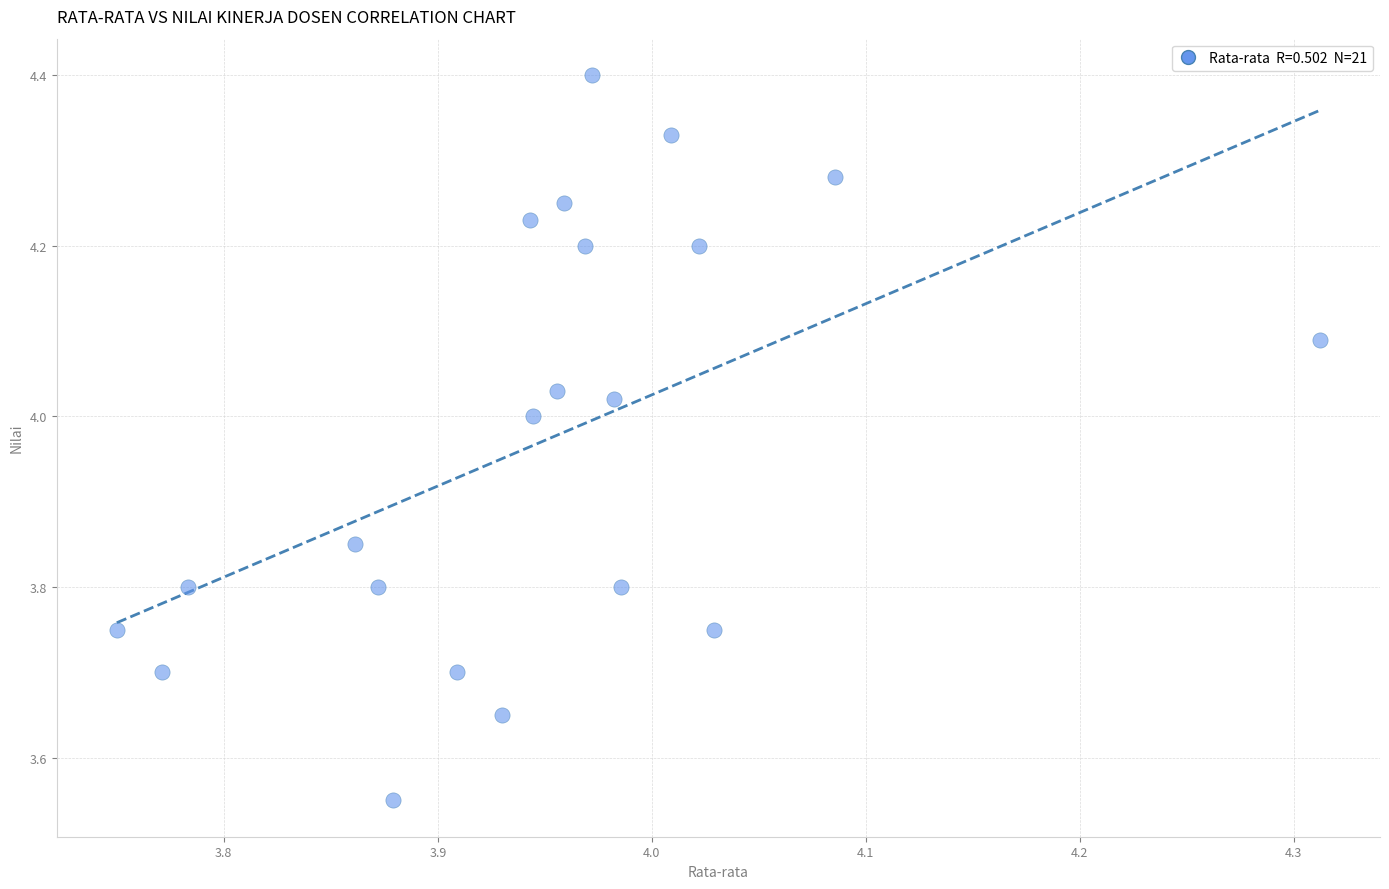

What is the range of X values (max minus min)?

0.6